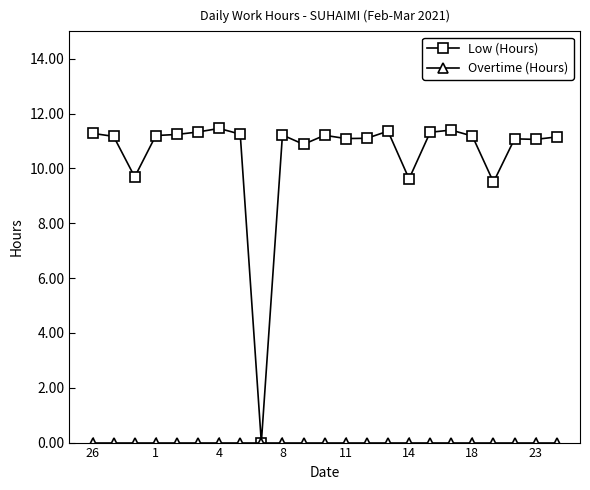

True or false: Low (Hours) has more than 2 interior local peaks.

True